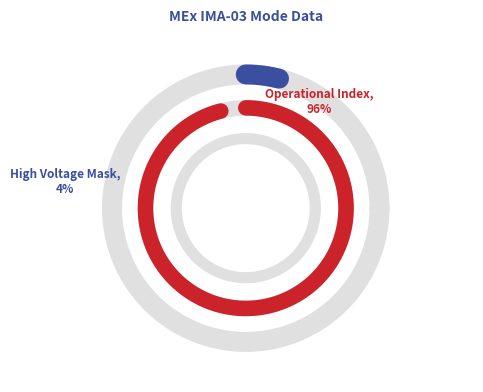

What is the majority slice?

Operational Index